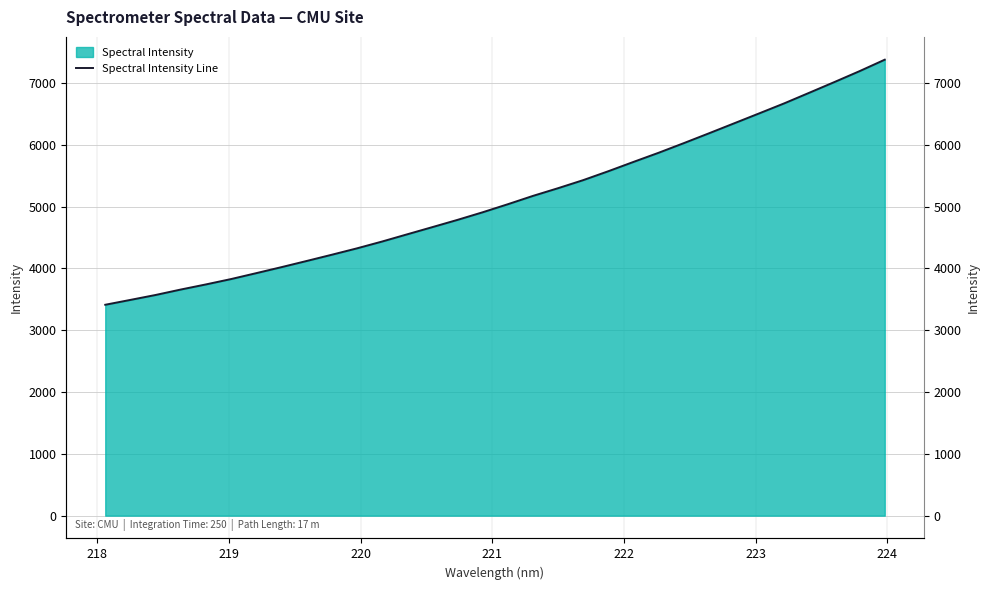

What is the value of the 21st point from the left?

5571.9